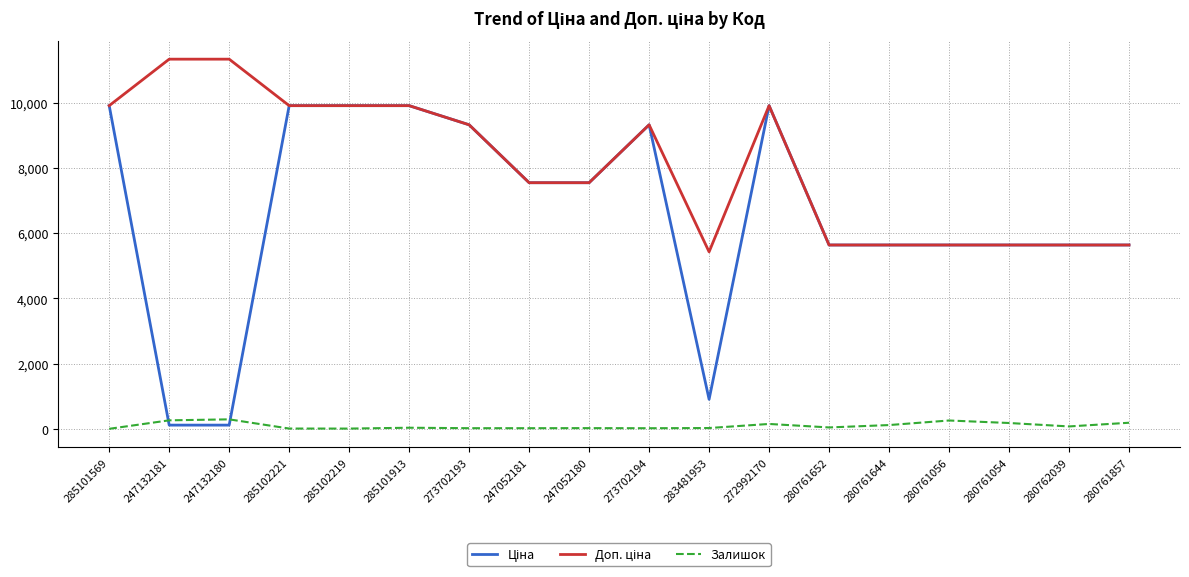

True or false: Залишок has a value of 73.0 at 280762039.

True